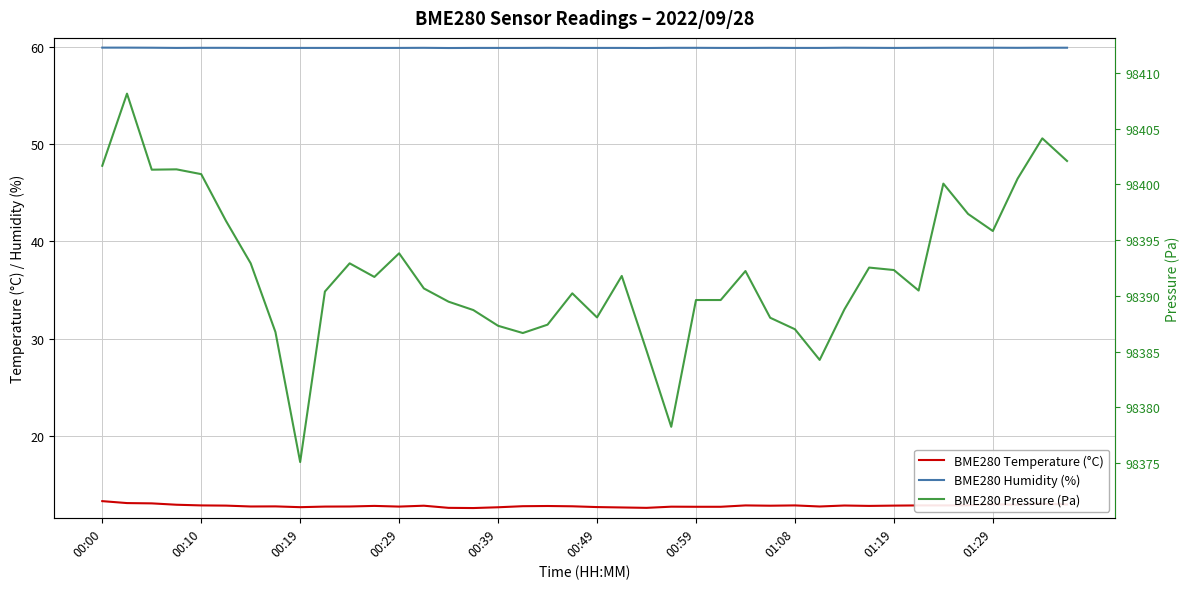

What is the maximum value shown in the chart?

98408.1